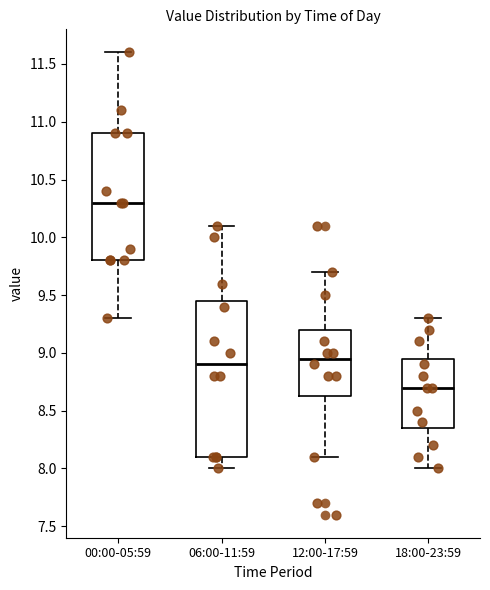

Where does the lower whisker of the box for 18:00-23:59 end on the y-axis? The values are not printed on the chart, so give them approximately, as read against the axis.

8.00